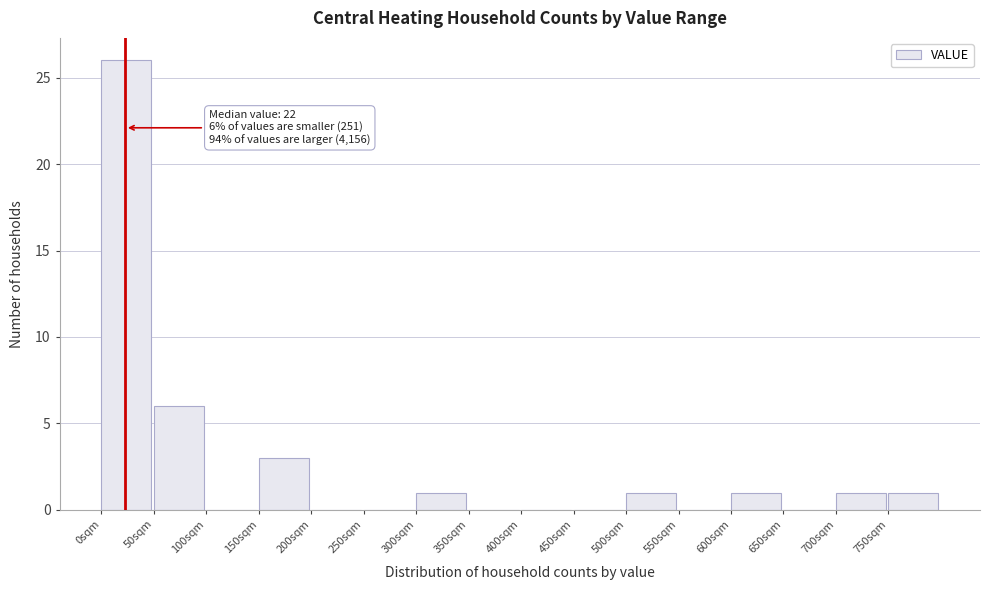

Which range on the x-axis has the tallest bar?

0 to 50